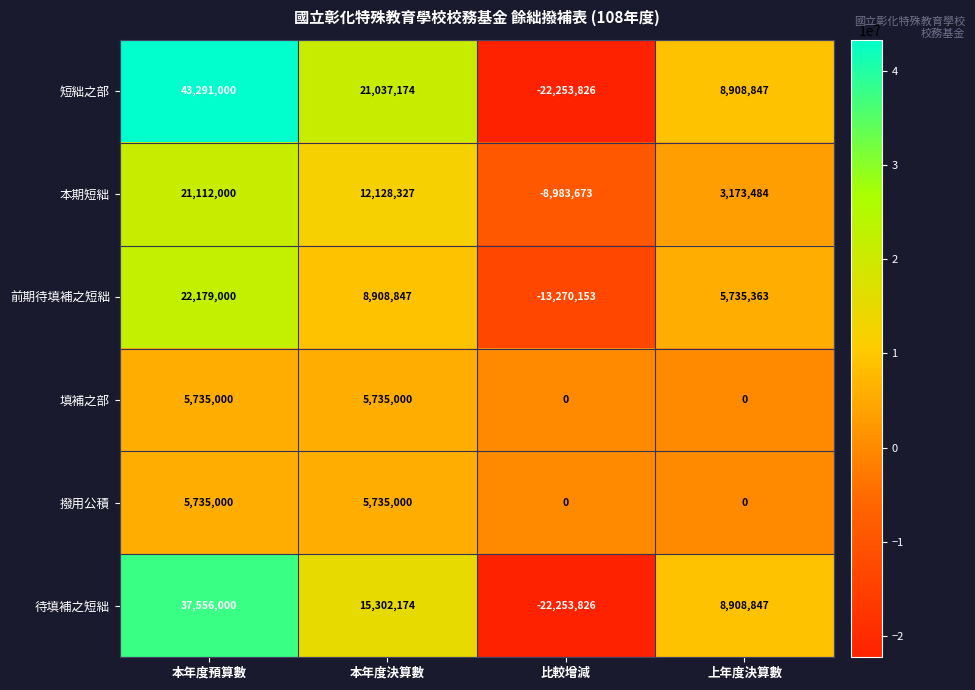

Reading left to right, what are all the values shown in this chart?

短絀之部: 43291000	21037174	-22253826	8908847
本期短絀: 21112000	12128327	-8983673	3173484
前期待填補之短絀: 22179000	8908847	-13270153	5735363
填補之部: 5735000	5735000	0	0
撥用公積: 5735000	5735000	0	0
待填補之短絀: 37556000	15302174	-22253826	8908847